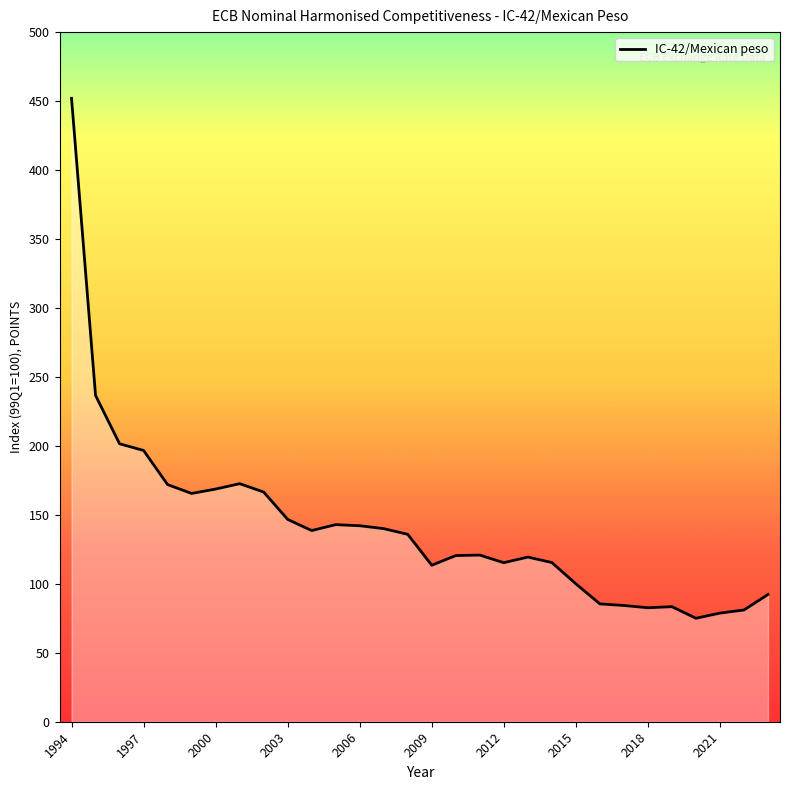

True or false: the data has more than 1 interior local peaks.

True